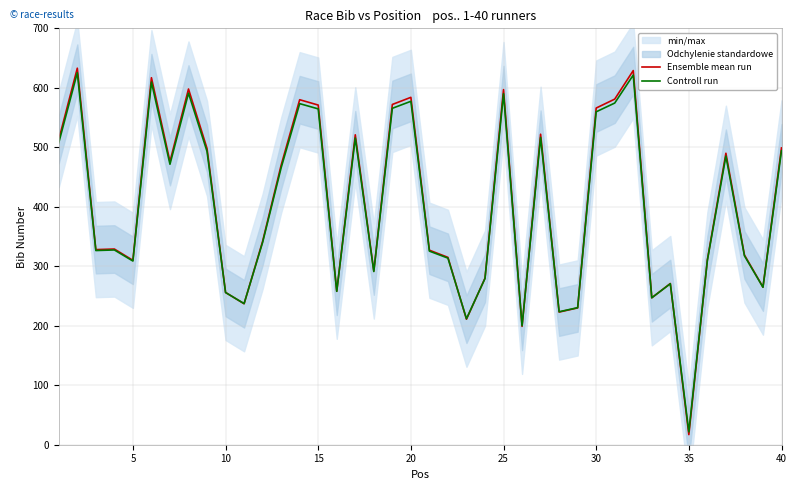

How many times do Ensemble mean run and Controll run cross each other?

12